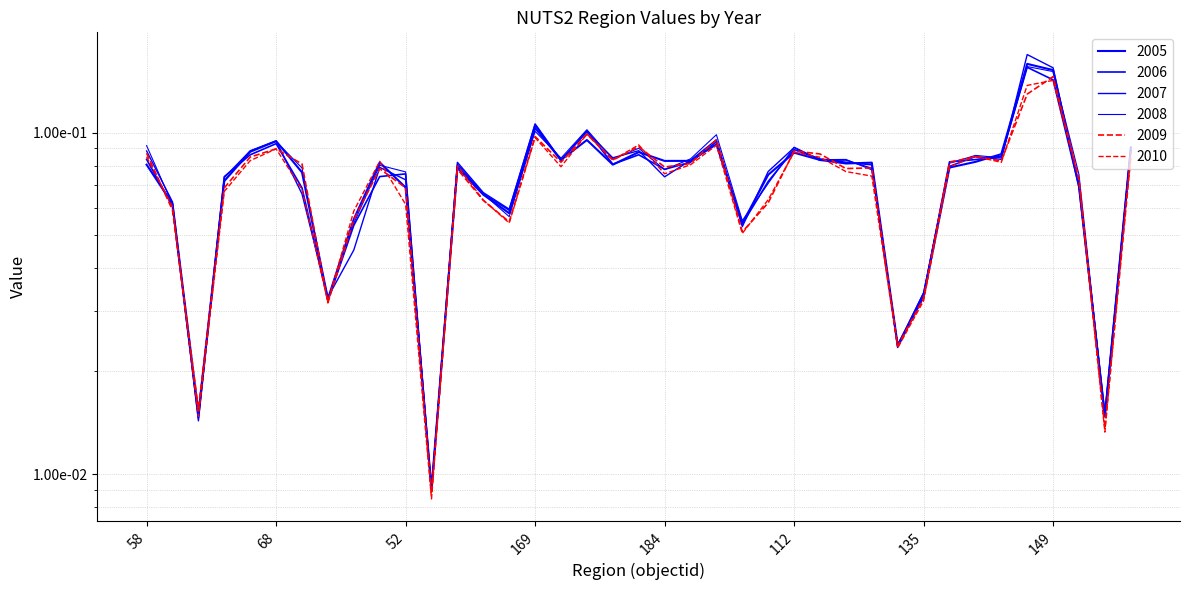

How many intersections are there between 2008 and 2009?

14